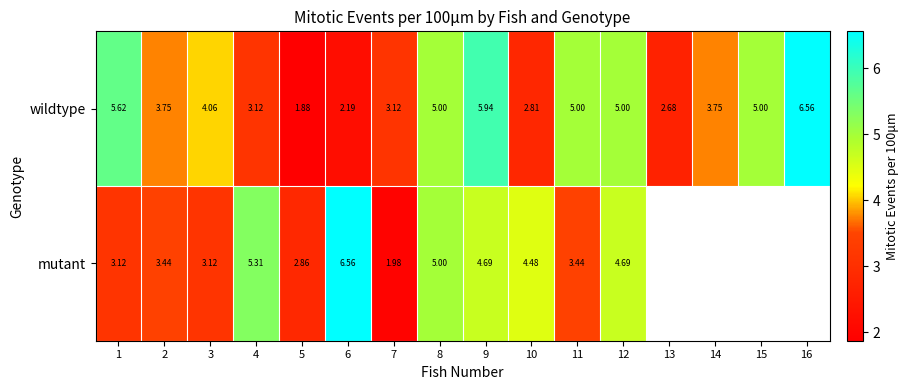

What is the sum of all wildtype values?

65.5